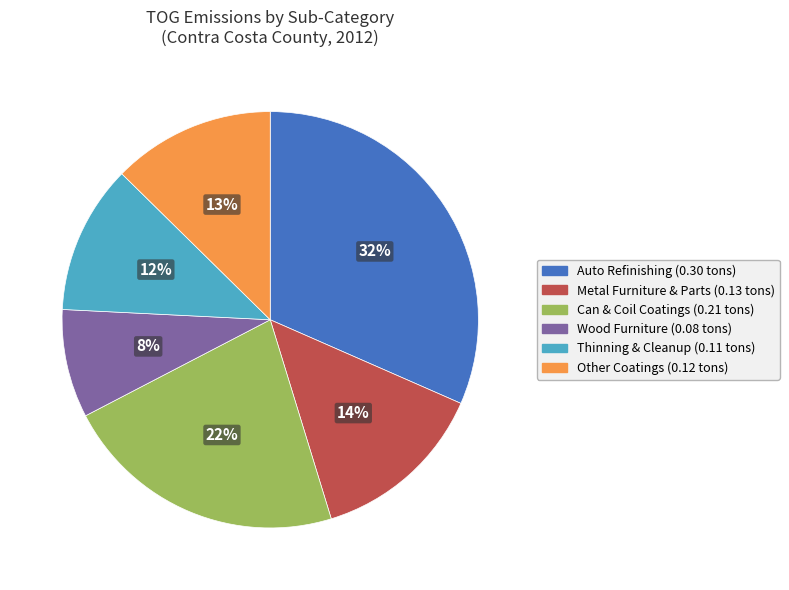

Is there a majority slice in this chart?

No